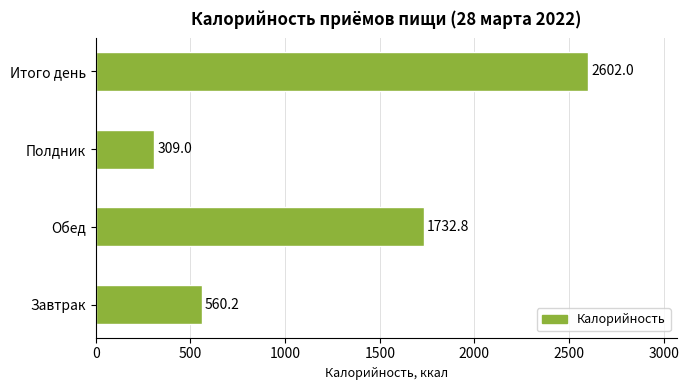

What is the average value?

1301.0